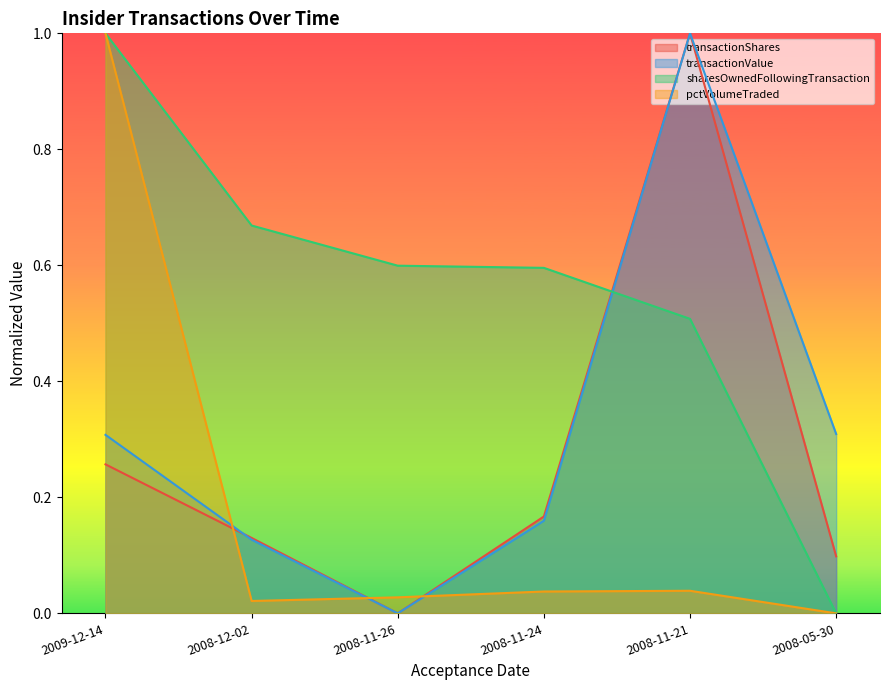

The value of transactionValue at 2009-12-14 is 0.4. True or false?

False